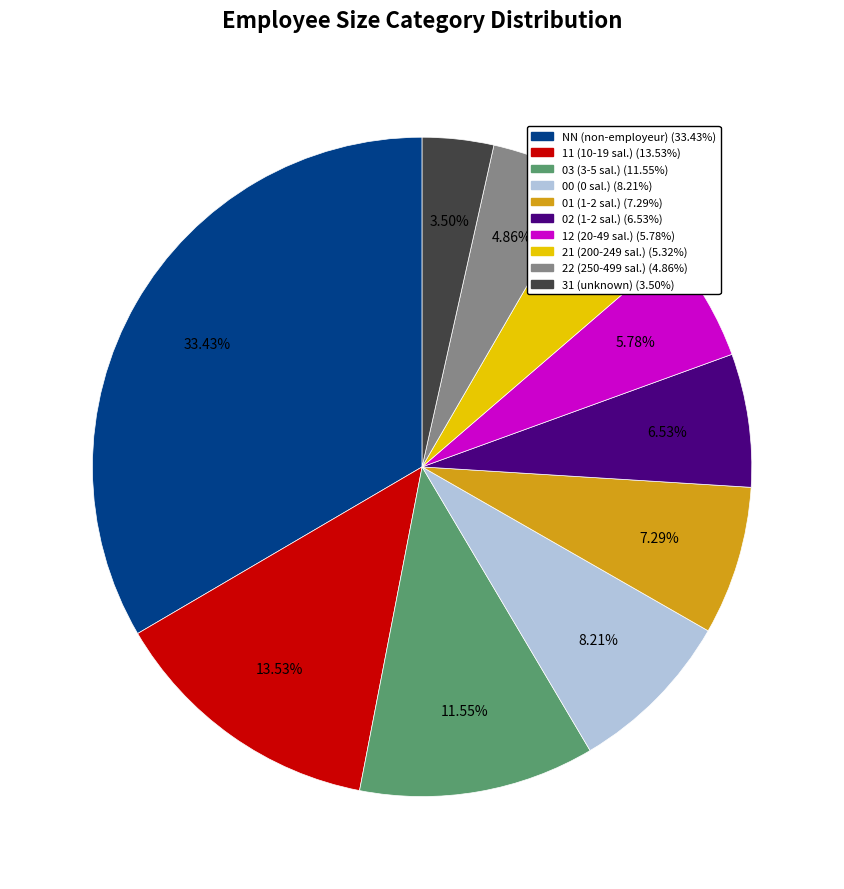

To the nearest percent, what percentage of the pie is 12?

6%